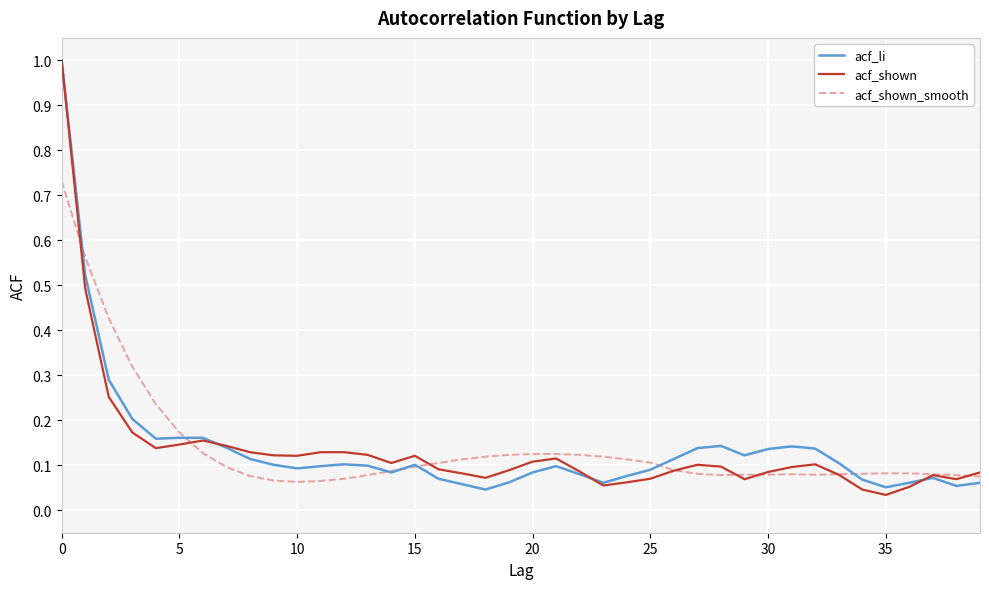

What is the greatest value displayed?

1.0